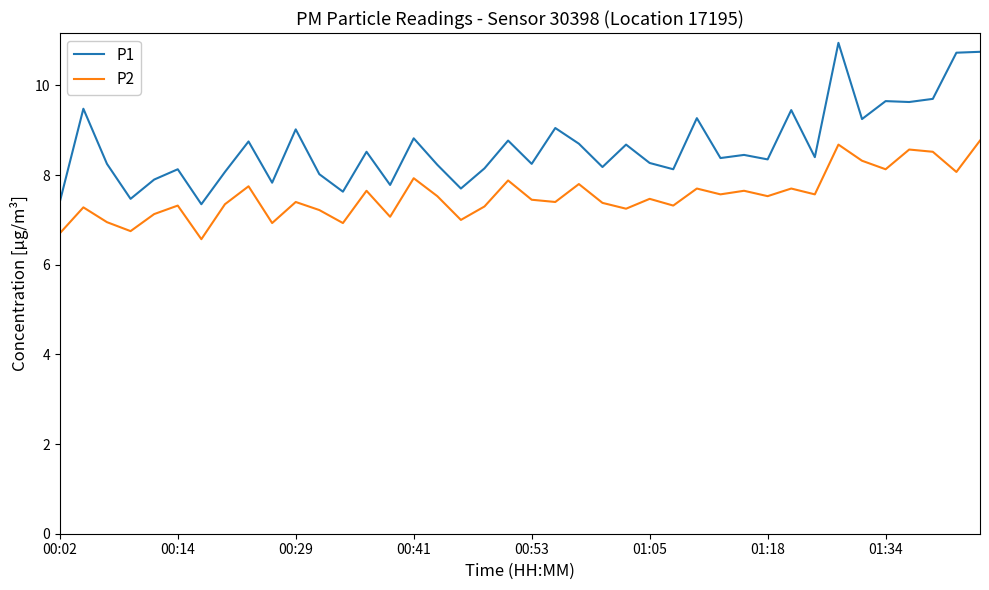

Which series has the largest total across all categories?

P1